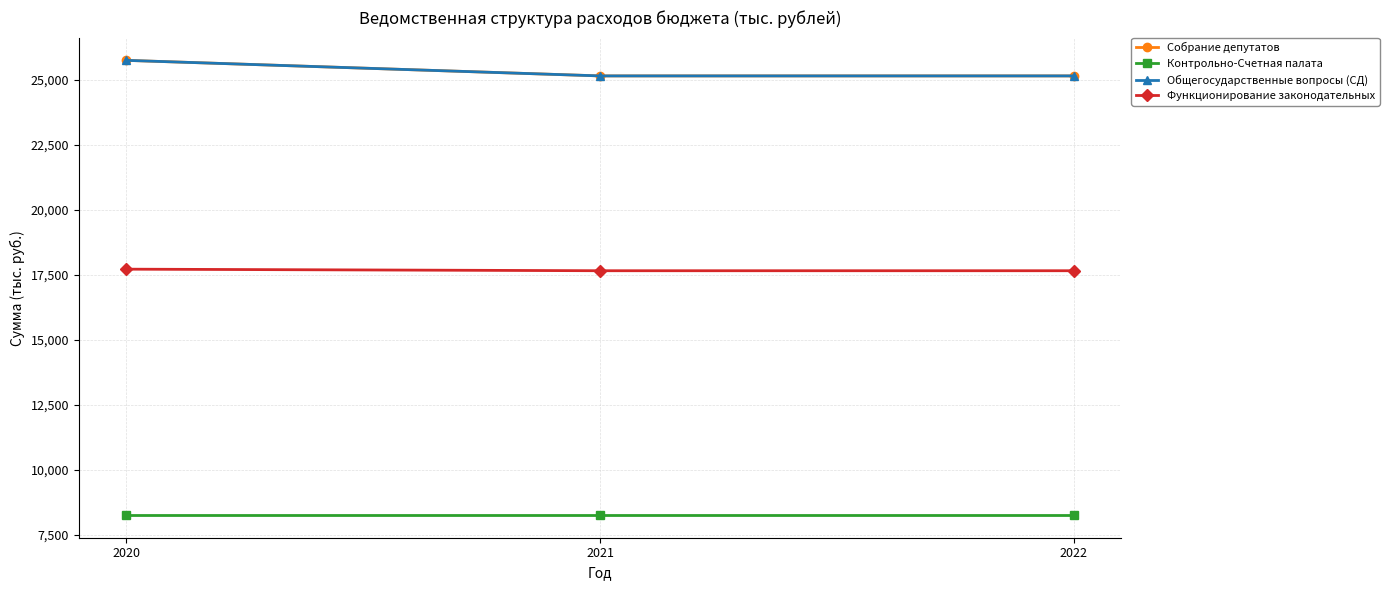

What is the total value across all series at 2022?

76237.5